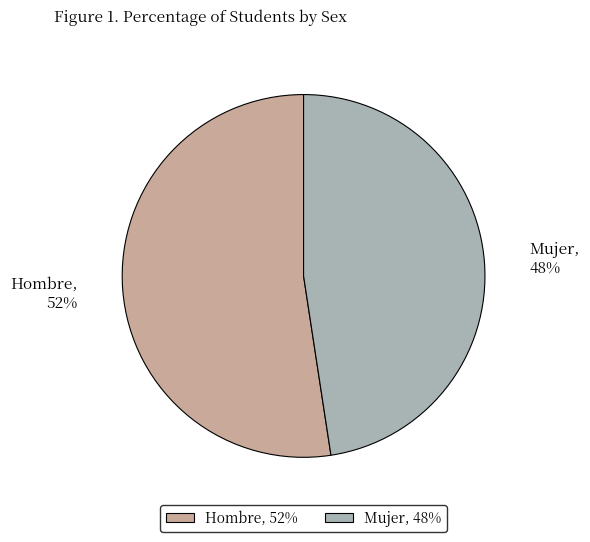

Between Hombre and Mujer, which is larger?

Hombre